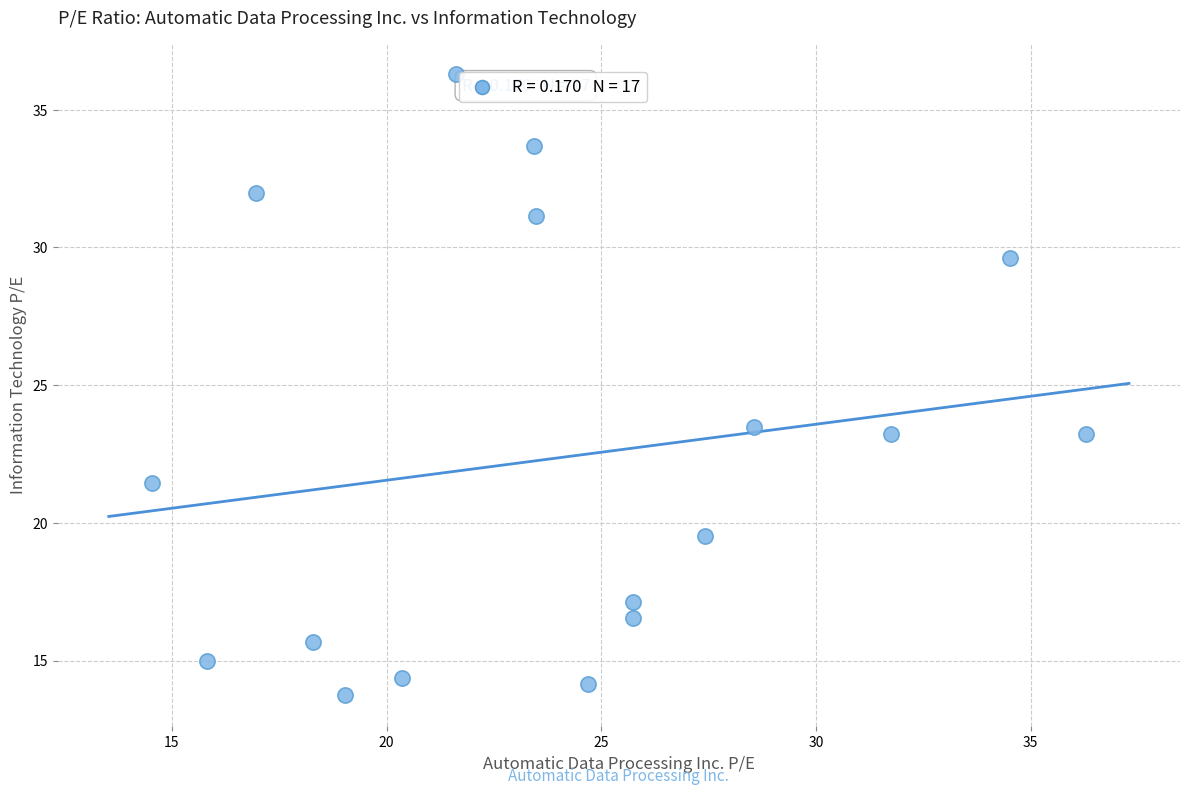

What is the range of X values (max minus min)?

21.8